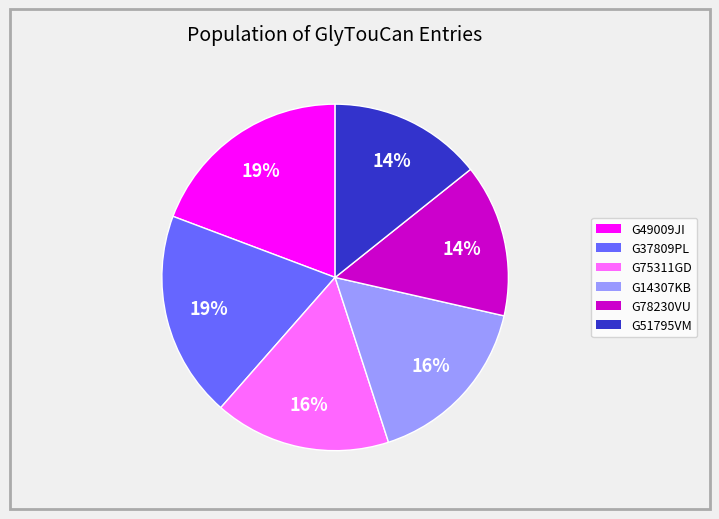

Which has a higher value, G51795VM or G14307KB?

G14307KB